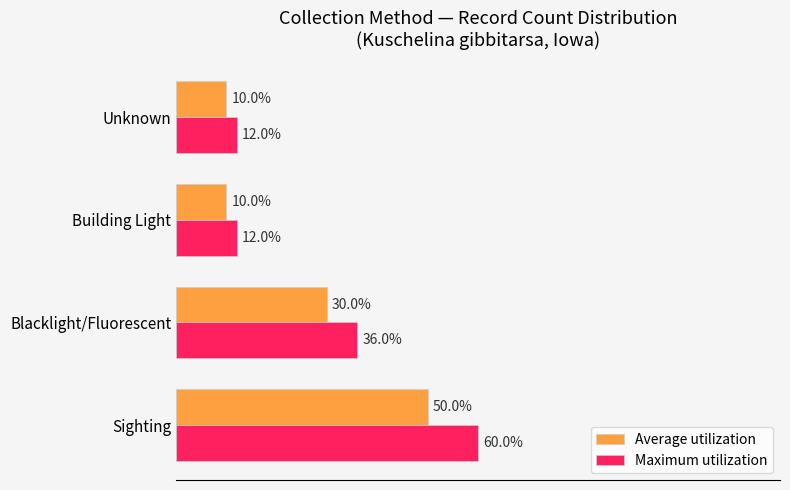

Rank the series by their maximum value, from highest to lowest.

Maximum utilization, Average utilization